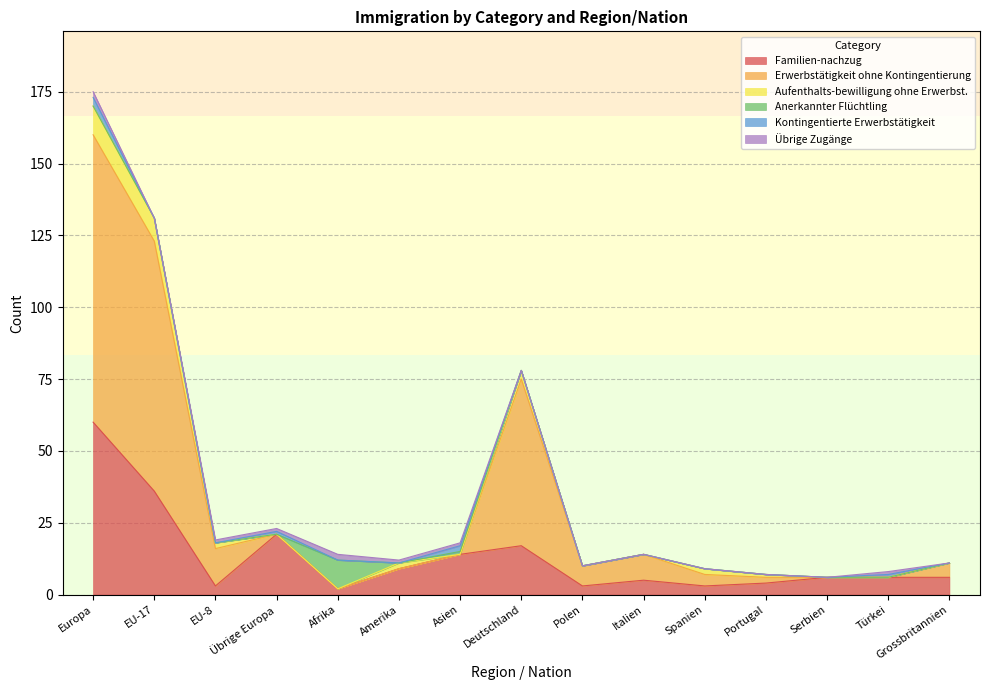

Rank the series by their maximum value, from highest to lowest.

Erwerbstätigkeit ohne Kontingentierung, Familien-nachzug, Aufenthalts-bewilligung ohne Erwerbst., Anerkannter Flüchtling, Kontingentierte Erwerbstätigkeit, Übrige Zugänge